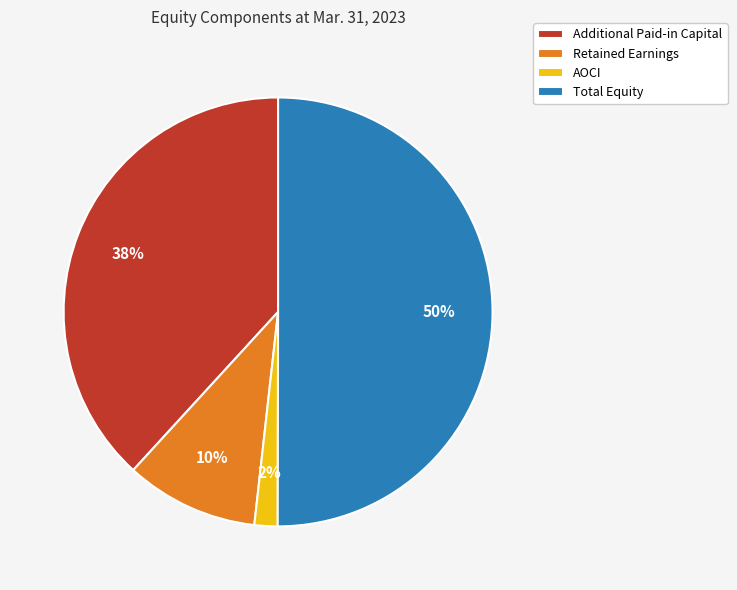

To the nearest percent, what portion does AOCI represent?

2%